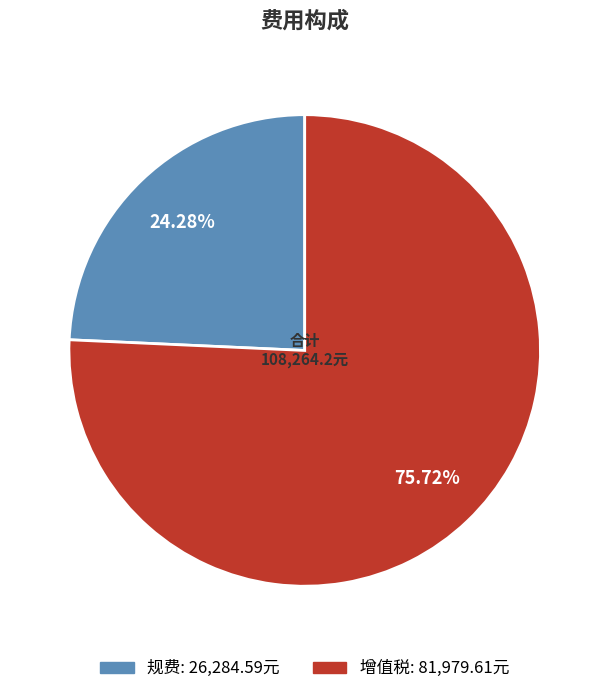

To the nearest percent, what percentage of the pie is 增值税?

76%